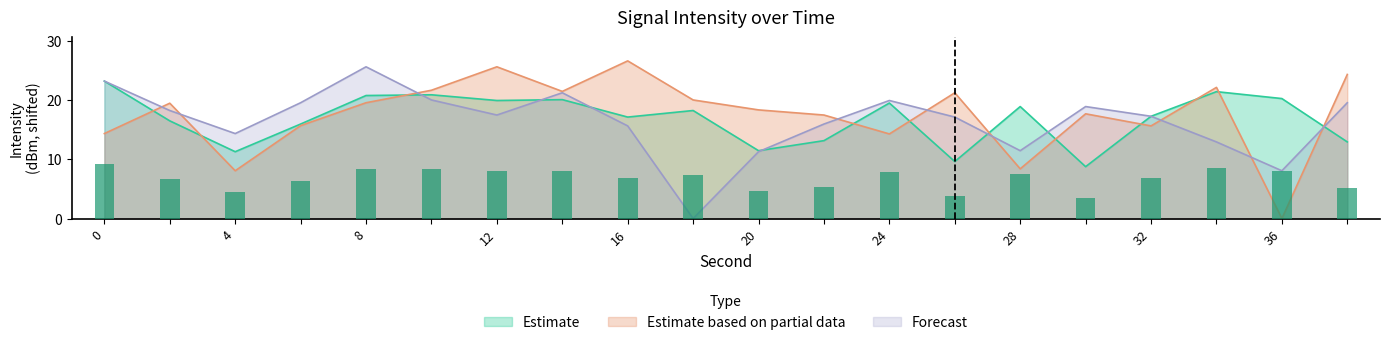

What is the difference between the Estimate based on partial data values at 18 and 26?

1.2